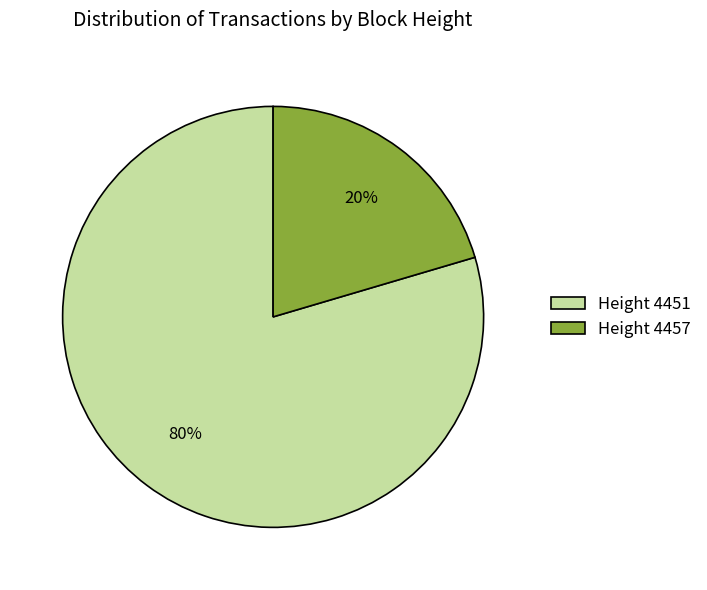

Which has a higher value, Height 4457 or Height 4451?

Height 4451